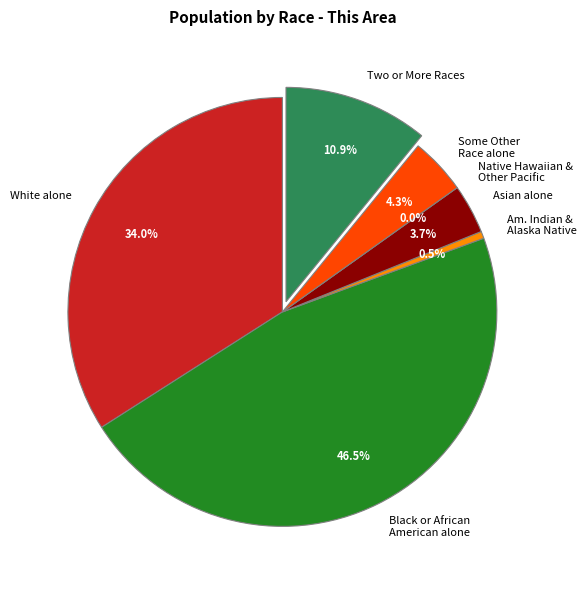

To the nearest percent, what is the difference between the largest and smallest slice percentages?

47%